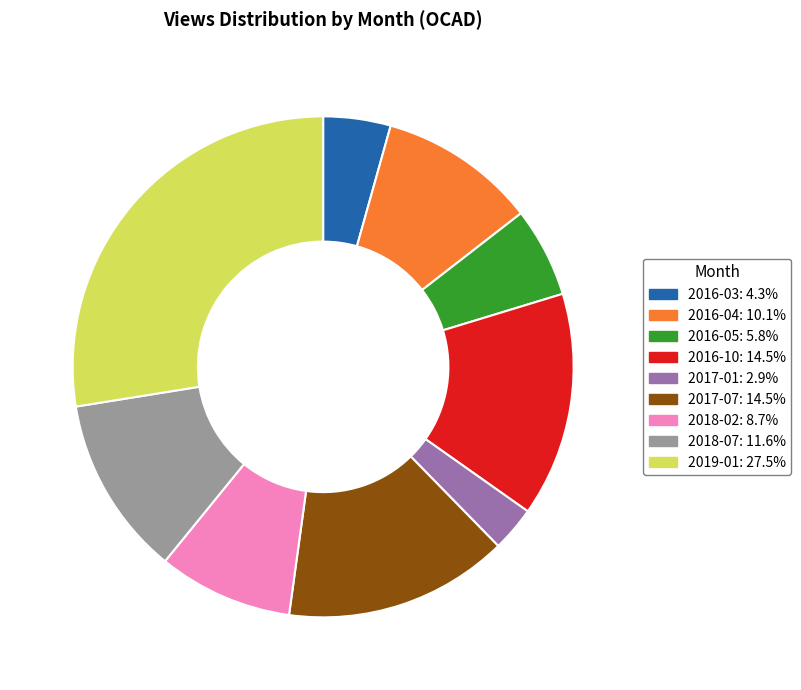

Is the sum of 2017-01: 2.9% and 2018-07: 11.6% greater than half?

No